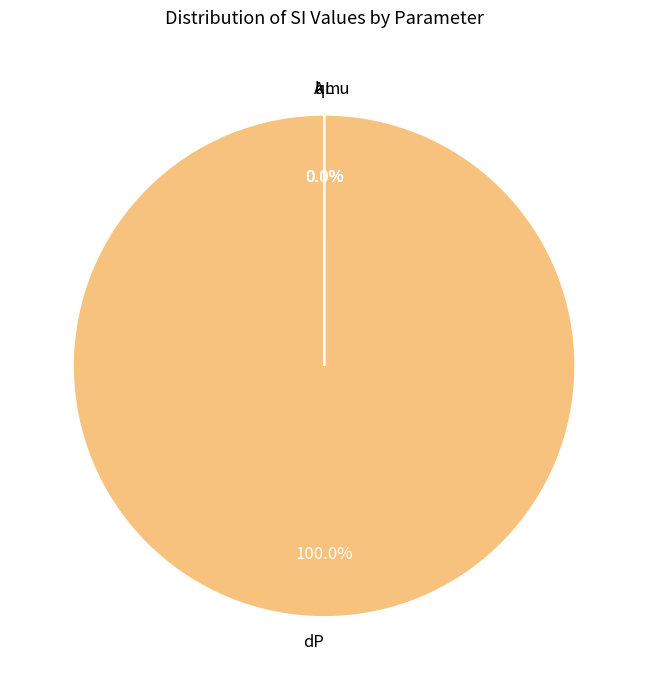

Is it true that dP is 100% of the pie?

True